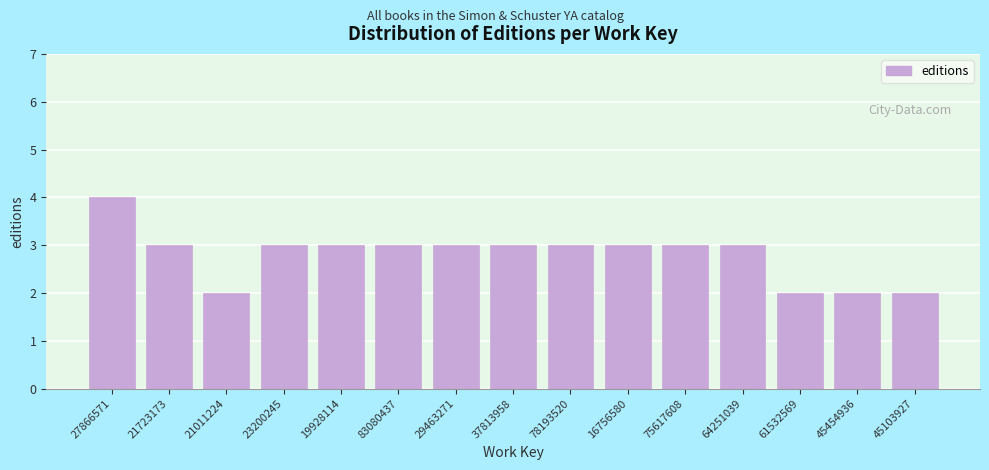

Reading left to right, what are all the values shown in this chart?

27866571=4	21723173=3	21011224=2	23200245=3	19928114=3	83080437=3	29463271=3	37813958=3	78193520=3	16756580=3	75617608=3	64251039=3	61532569=2	45454936=2	45103927=2